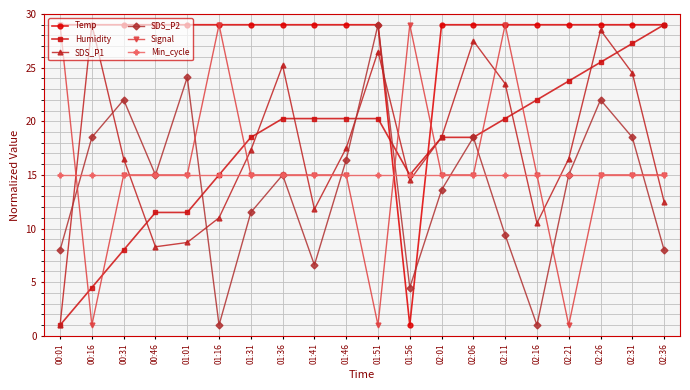

Is it true that SDS_P2 equals 13.1 at 01:01?

False